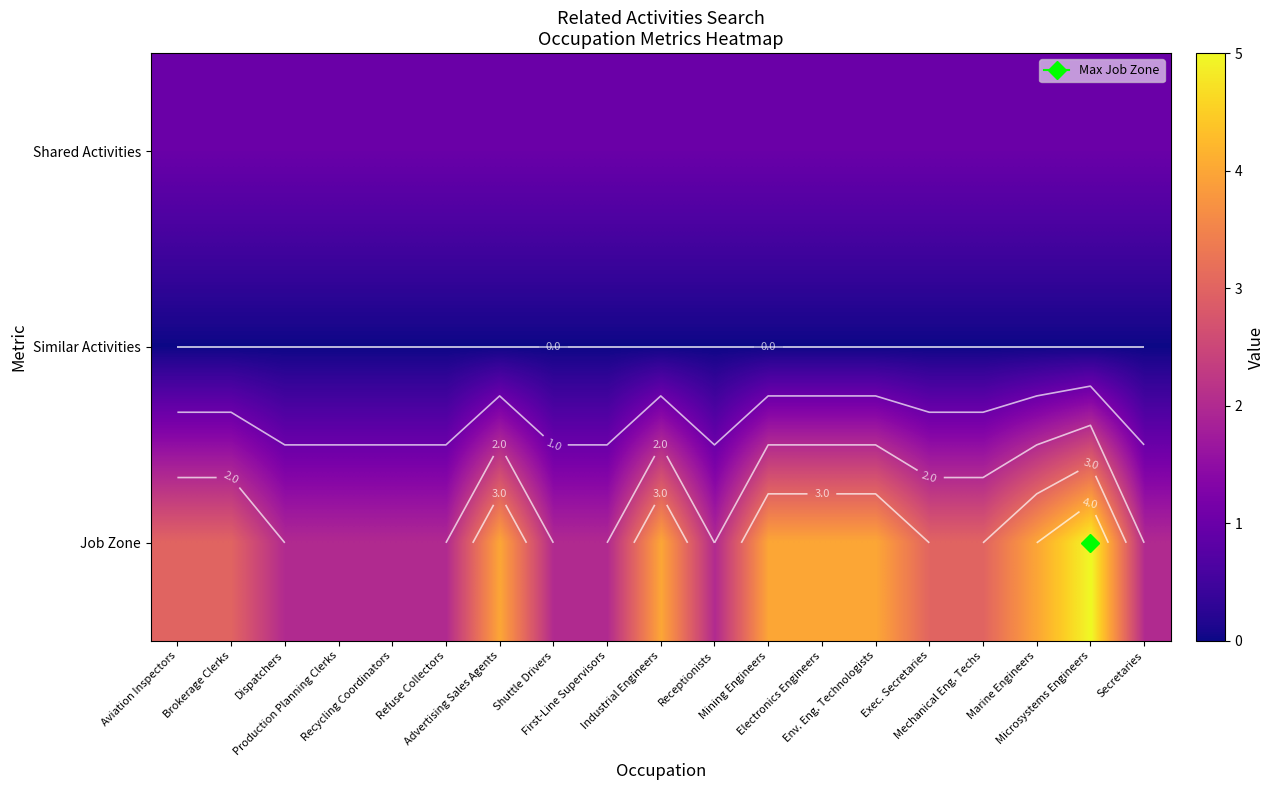

At which label is Similar Activities closest to 0?

Aviation Inspectors